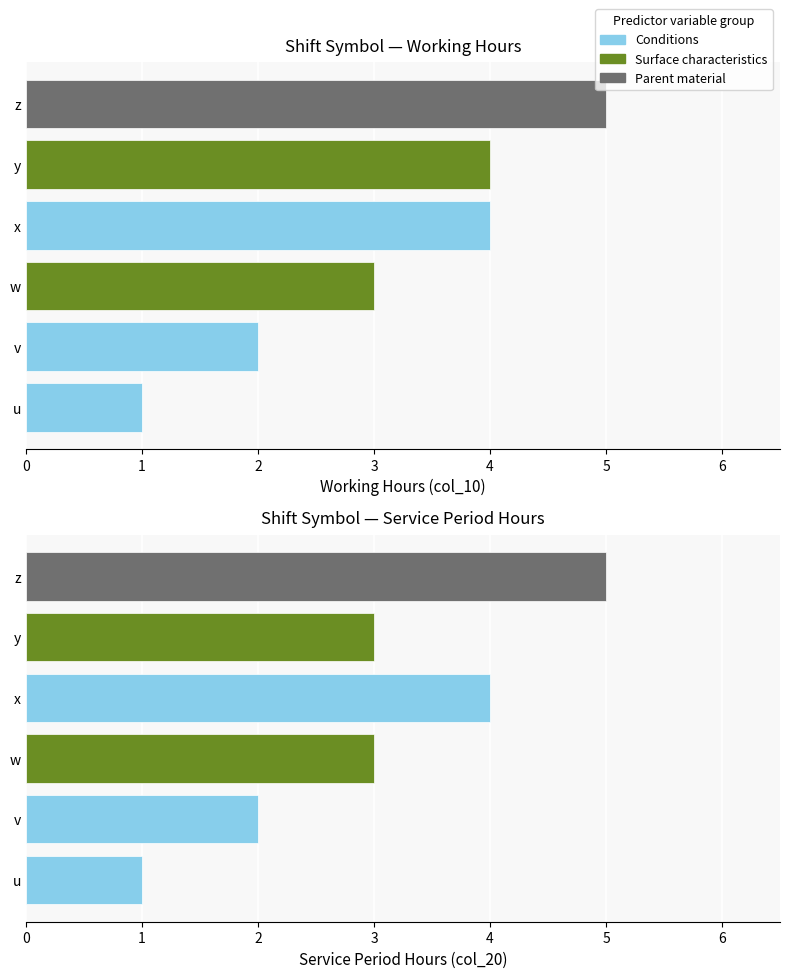

Which series has the widest spread of values?

Conditions